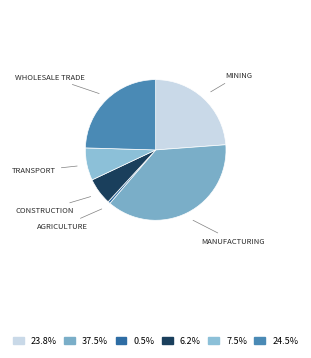

Which slice is the smallest?

agriculture